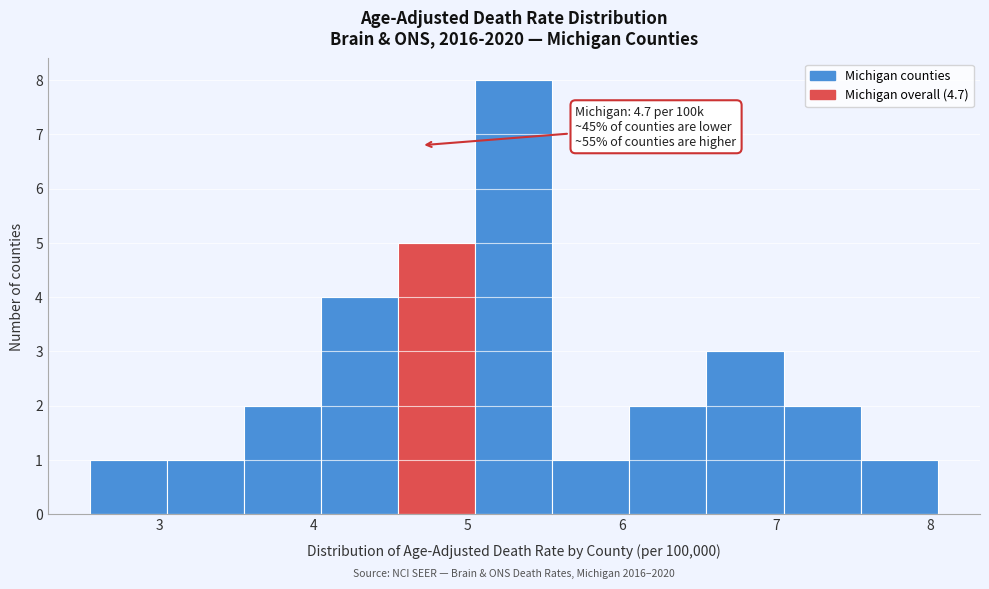

Over which range of the x-axis is the bar tallest?

5.05 to 5.55